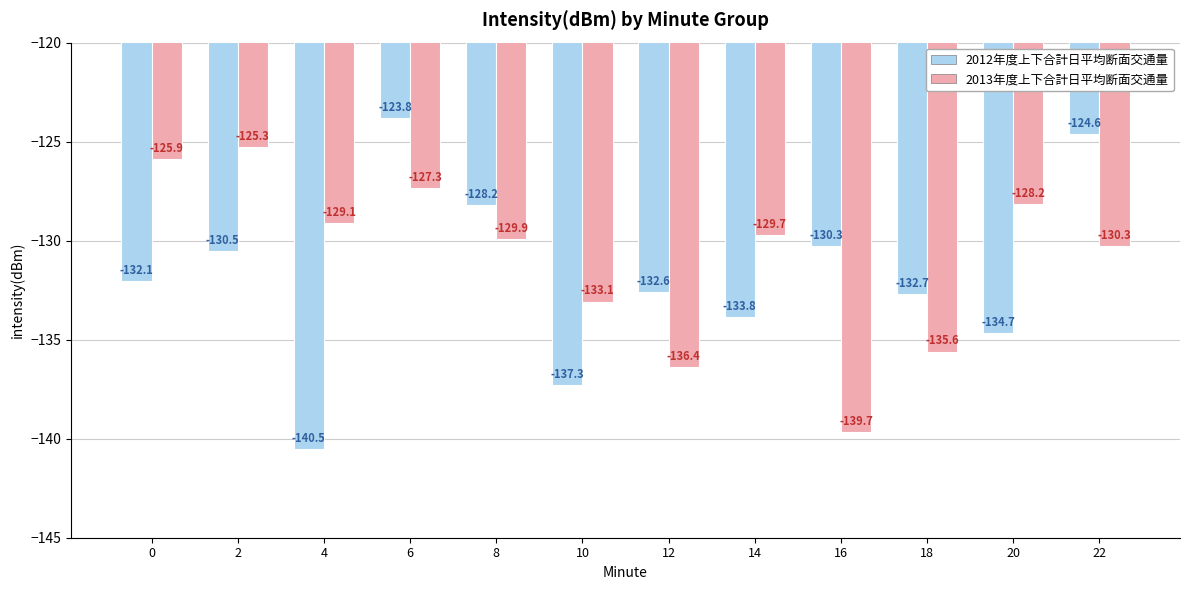

Rank the series at 8 from lowest to highest value.

2013年度上下合計日平均断面交通量, 2012年度上下合計日平均断面交通量